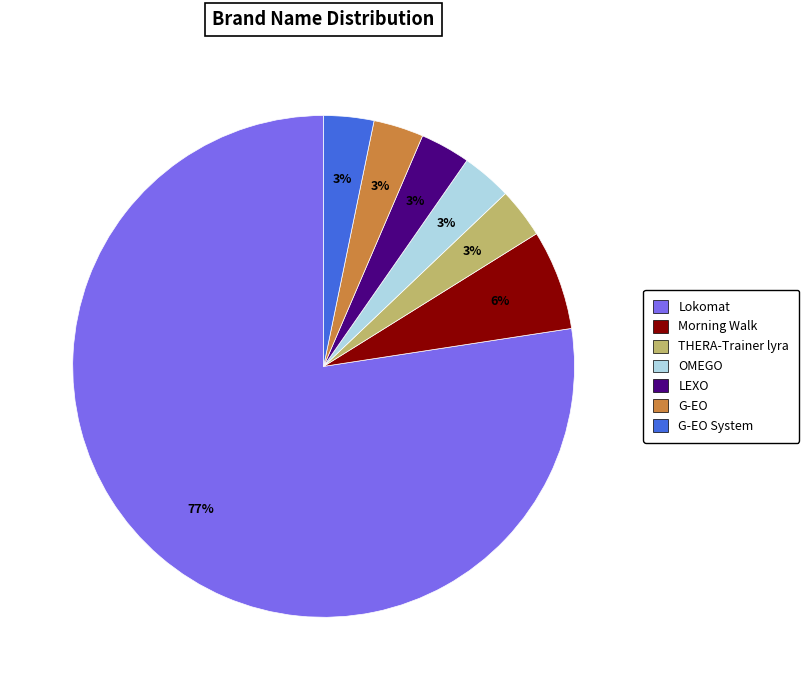

To the nearest percent, what is the average slice percentage?

14%